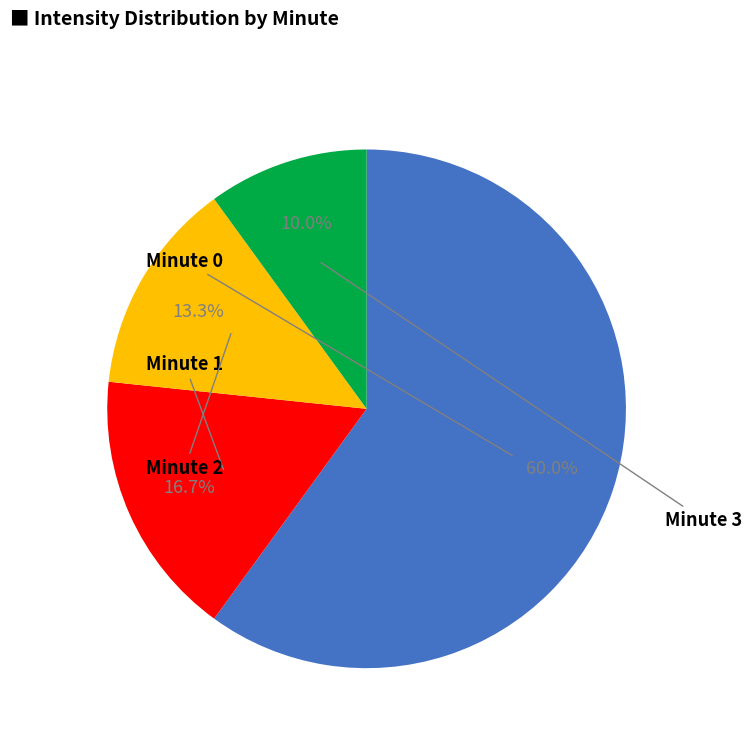

How many slices are in this pie chart?

4